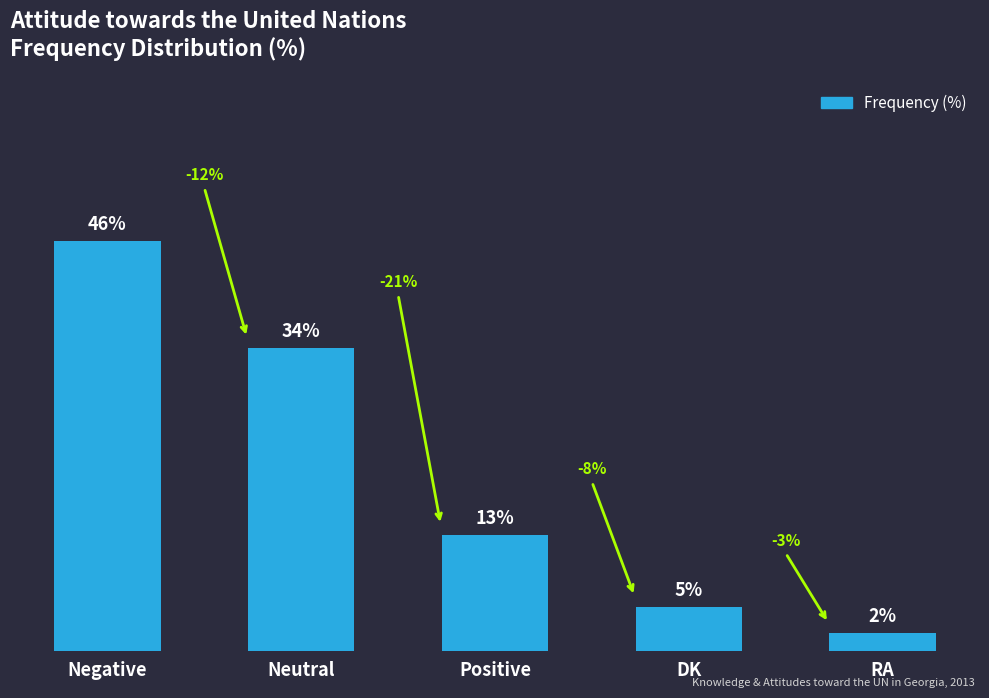

Rank the categories by value from highest to lowest.

Negative, Neutral, Positive, DK, RA